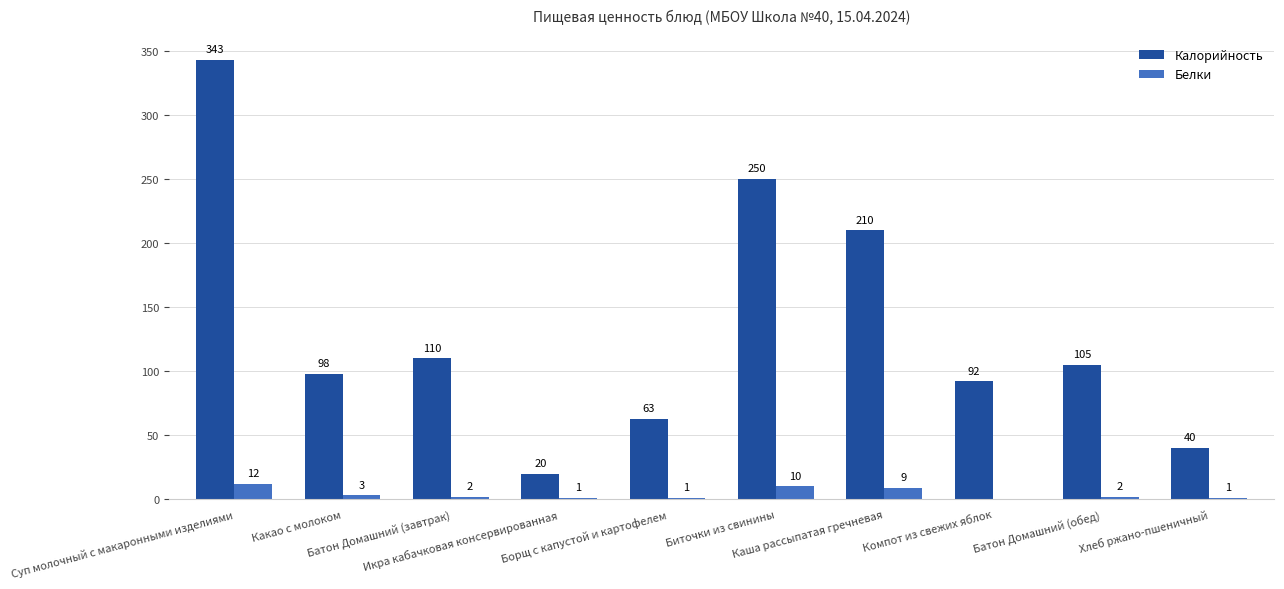

What is the approximate value of Калорийность at Батон Домашний (обед), to the nearest 5?

105